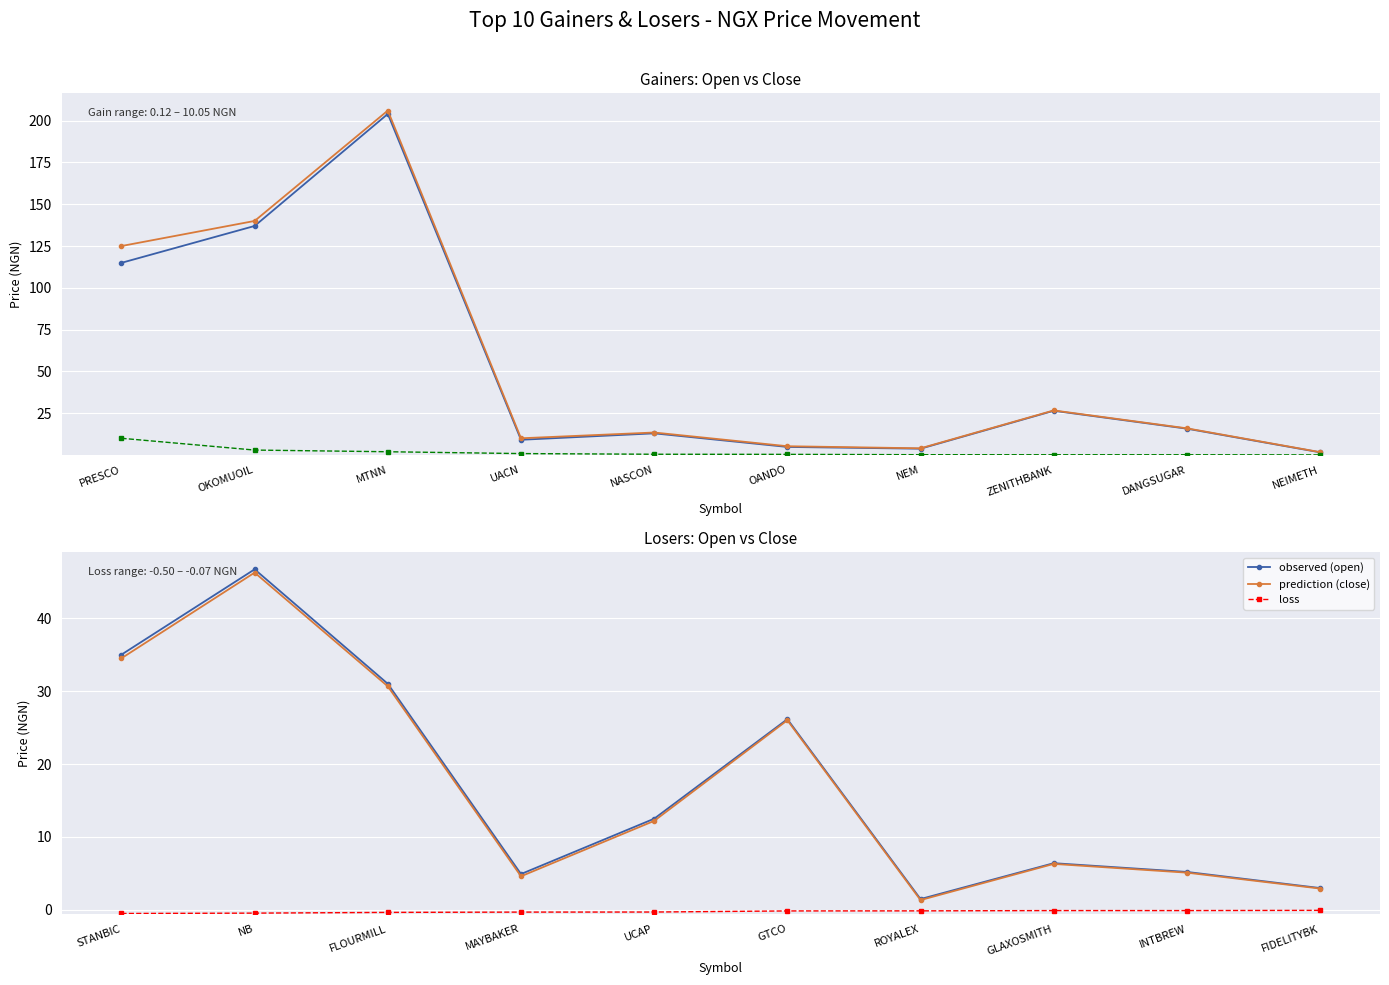

At which category does prediction (close) reach its first local valley?

MAYBAKER